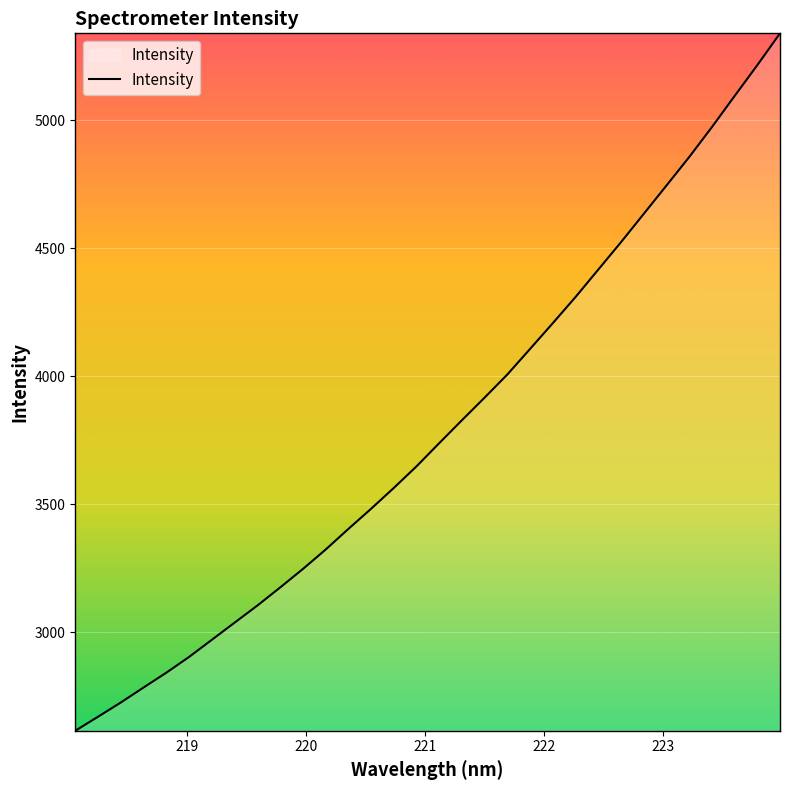

What is the greatest value displayed?

5340.2